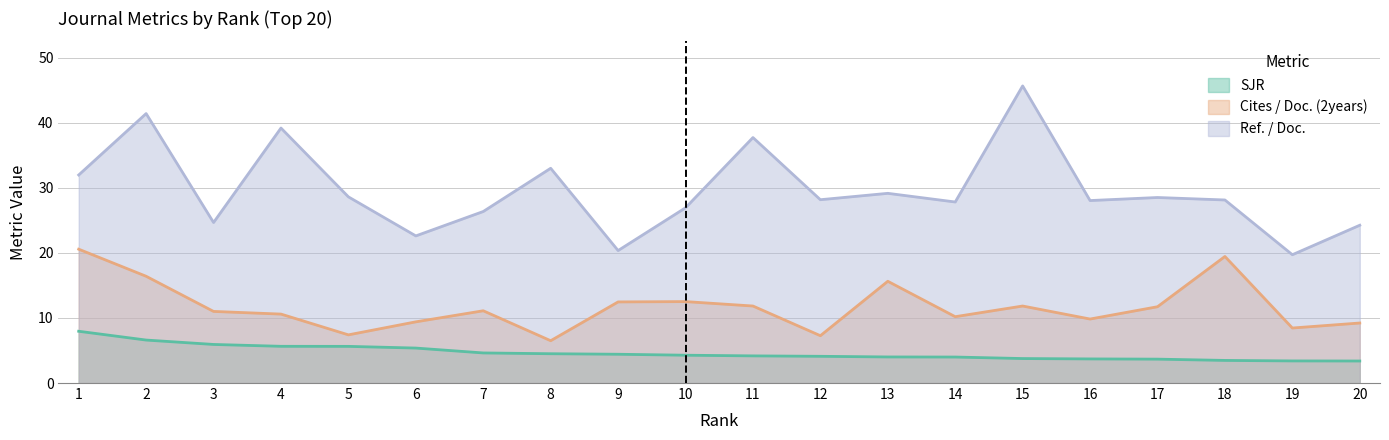

At which category does Cites / Doc. (2years) reach its first local peak?

7